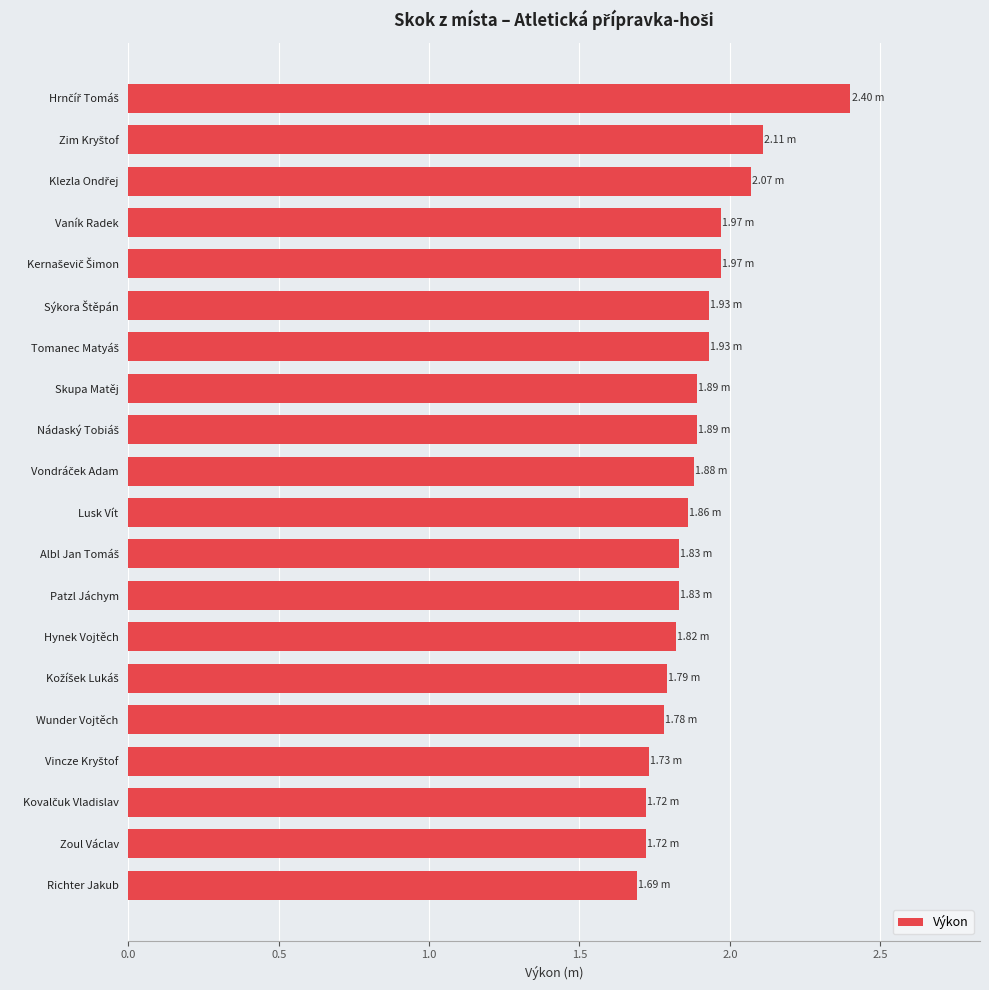

What is the difference between the maximum and minimum values?

0.7